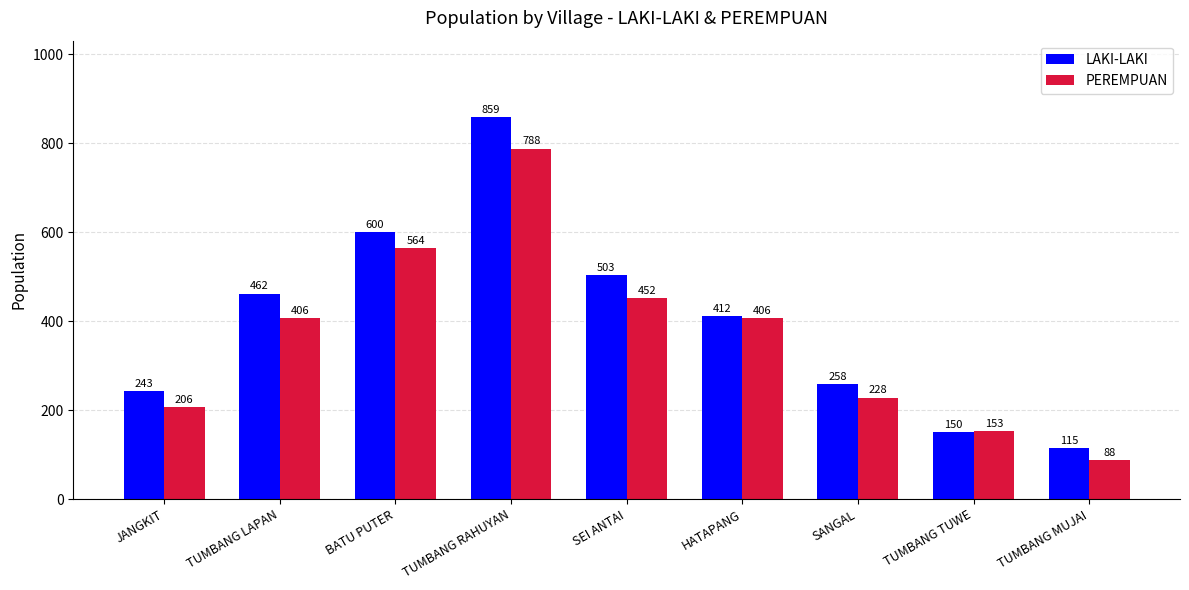

Rank the series by their average value, from lowest to highest.

PEREMPUAN, LAKI-LAKI